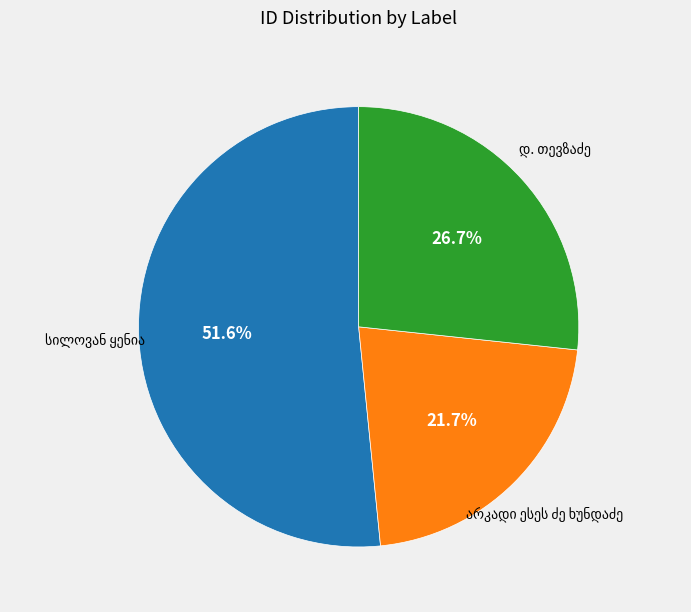

How many slices are in this pie chart?

3